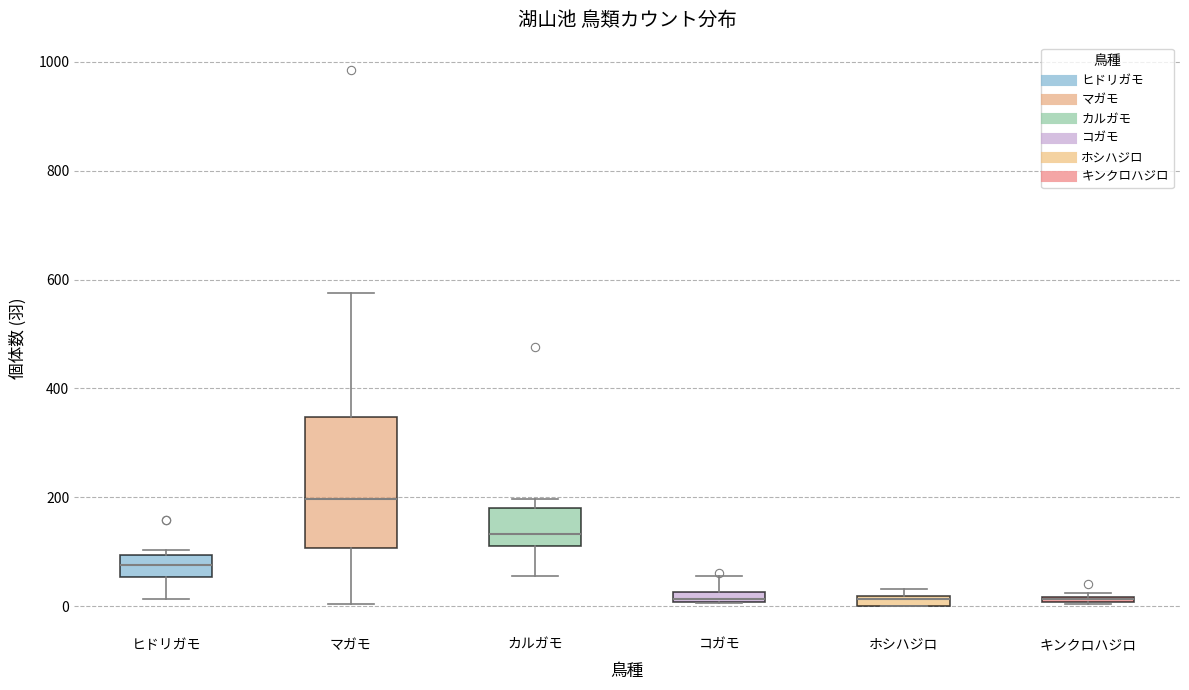

Which box is the tallest, from its lower edge to its upper edge?

マガモ